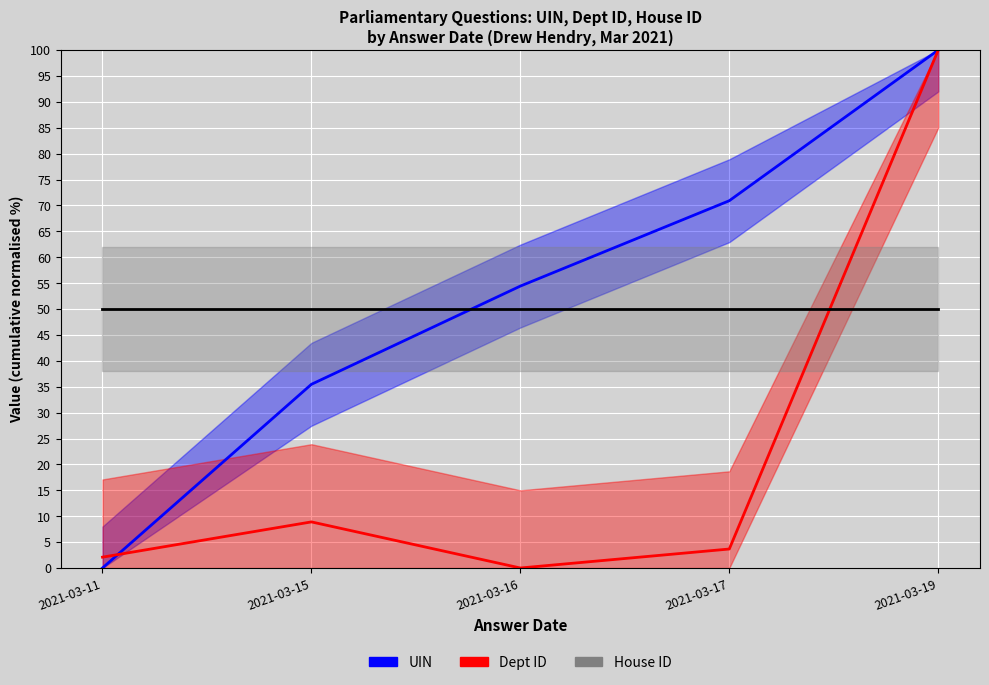

The Dept ID series shows 2.1 at 2021-03-11. True or false?

True